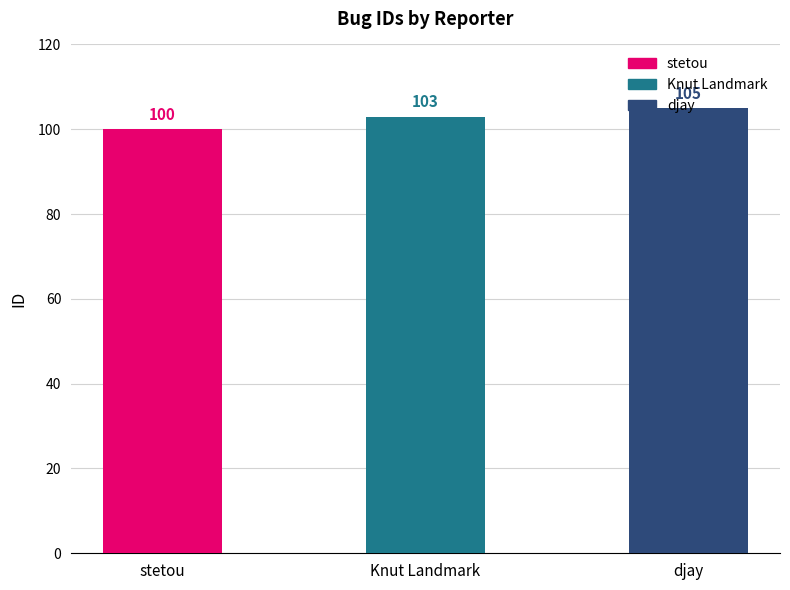

Is it true that the value at Knut Landmark is 103?

True